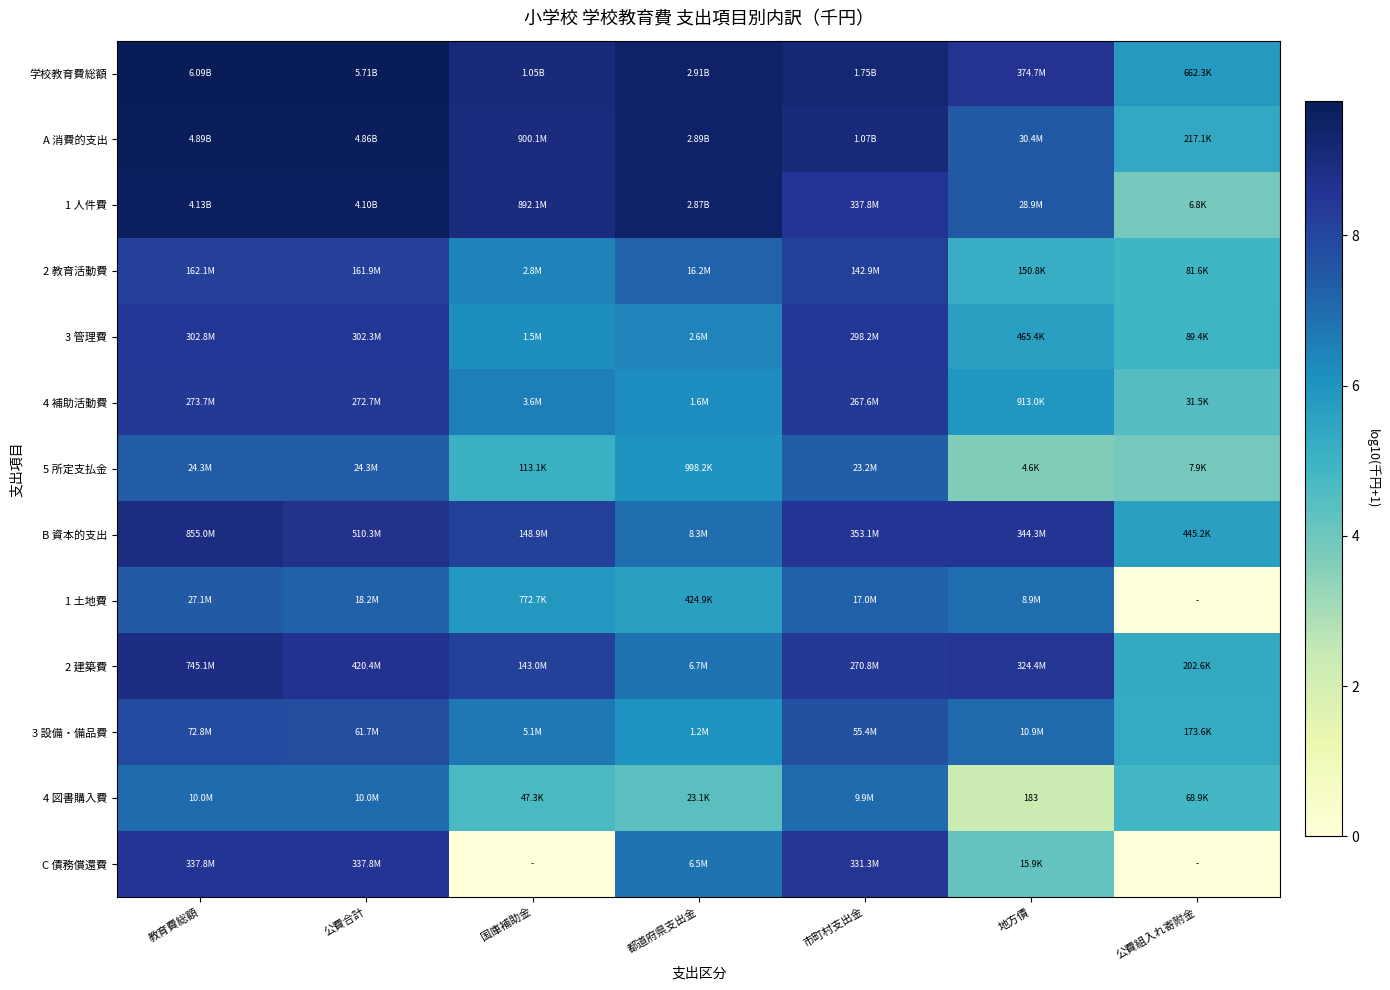

At how many categories does at least one series exceed 0?

7